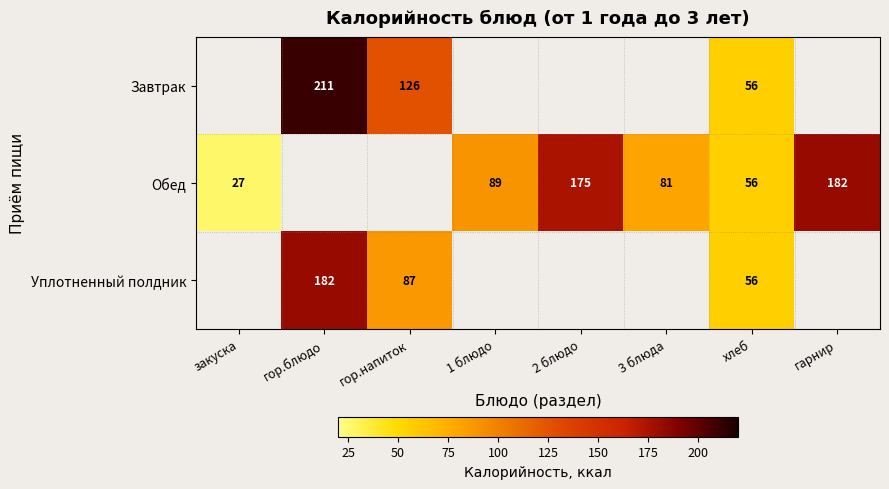

The value of Обед at хлеб is 56. True or false?

True